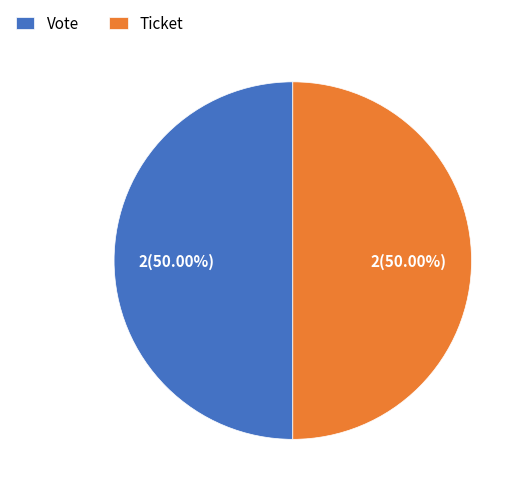

Do Ticket and Vote together represent more than half of the pie?

Yes